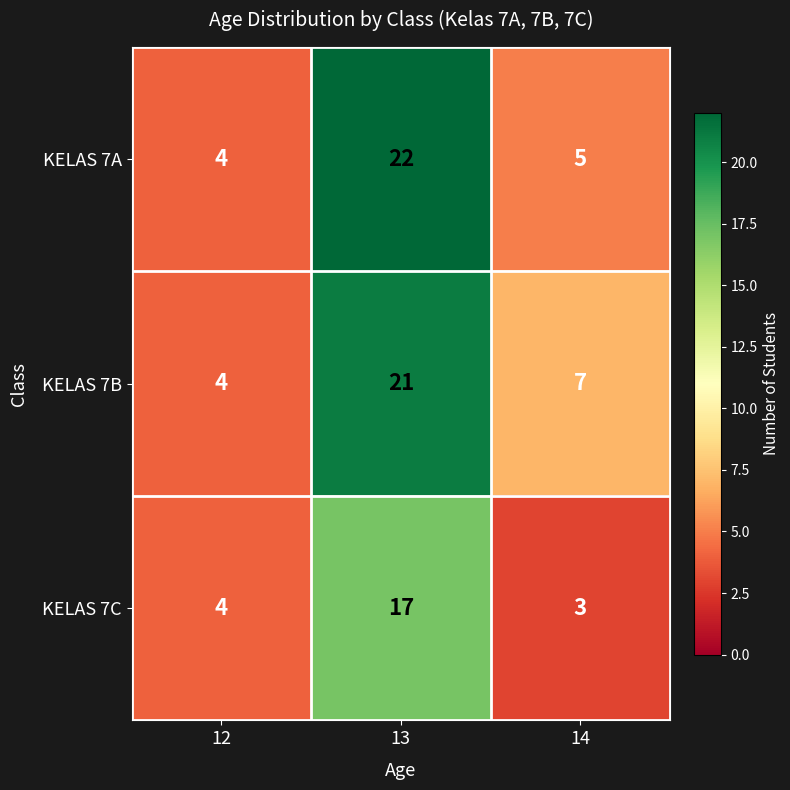

At which label is KELAS 7B closest to 12?

14